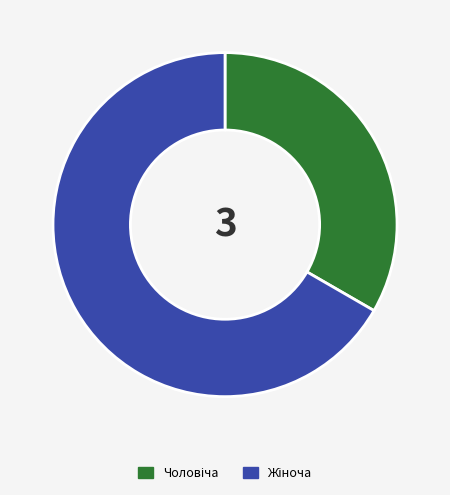

Is there a majority slice in this chart?

Yes